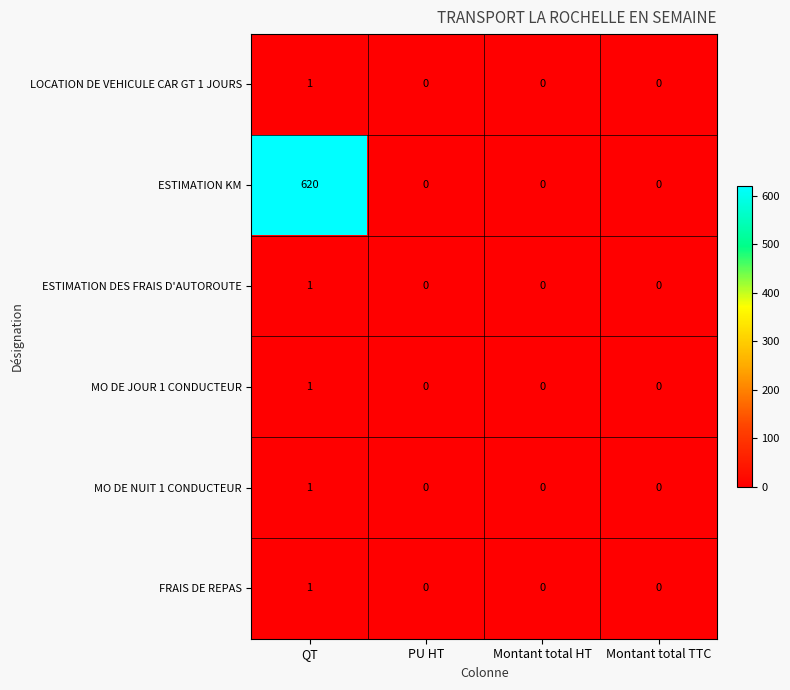

How many ESTIMATION KM values are between 0 and 620?

4